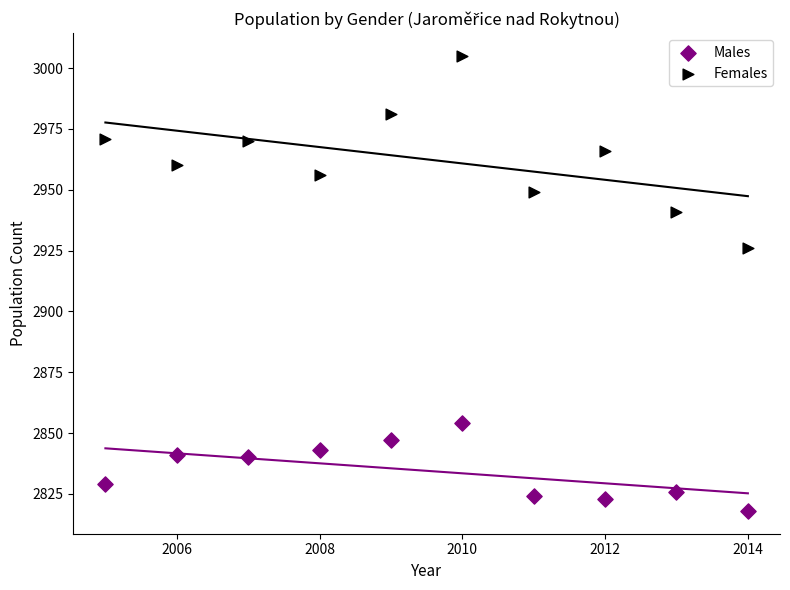

What are all the series names shown in the legend?

Males, Females